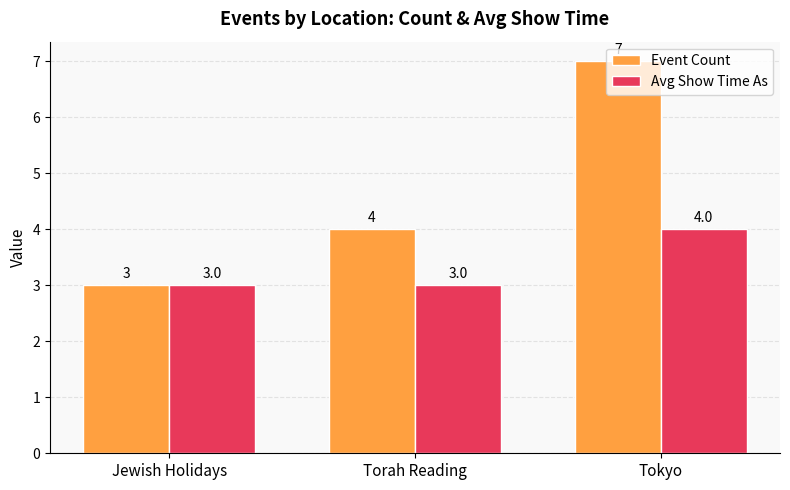

How many data points does each series have?

3